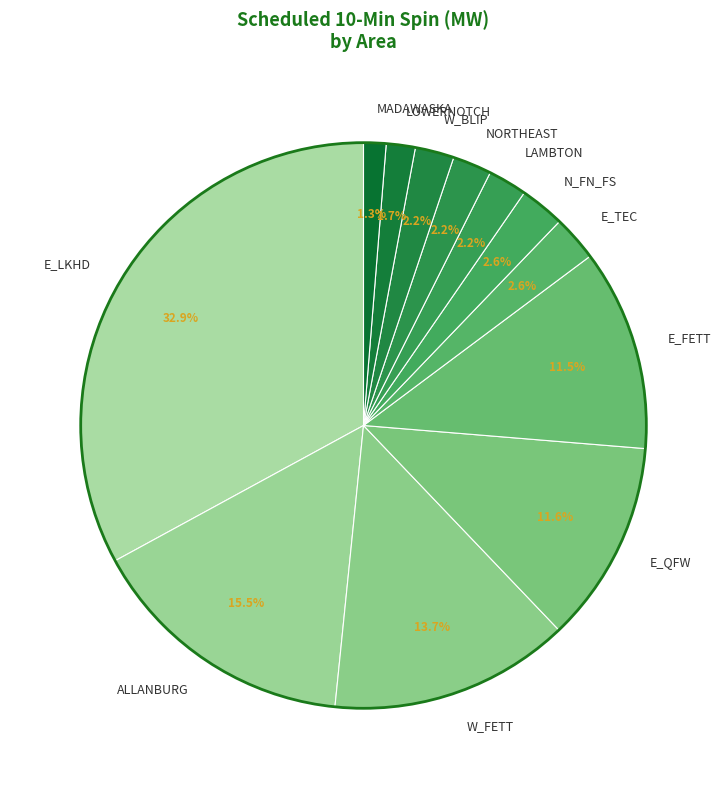

How many slices are in this pie chart?

12